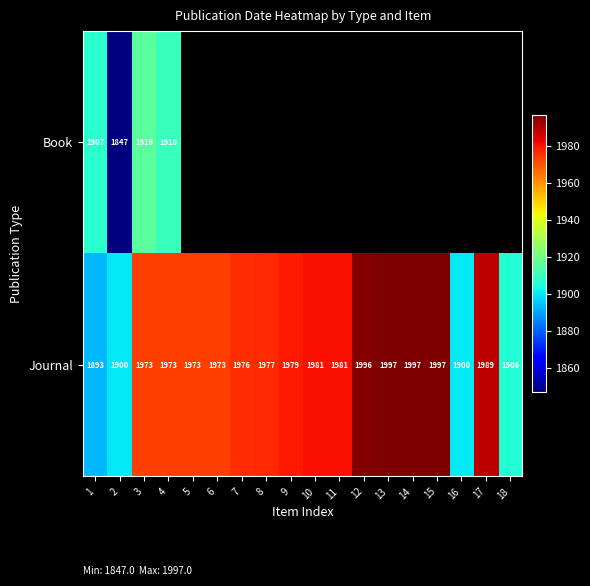

What is the highest value of the Journal series?

1997